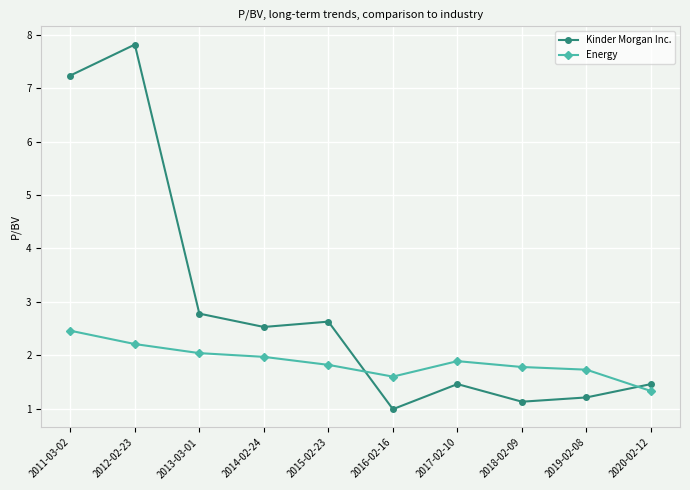

Rank the series by their average value, from highest to lowest.

Kinder Morgan Inc., Energy